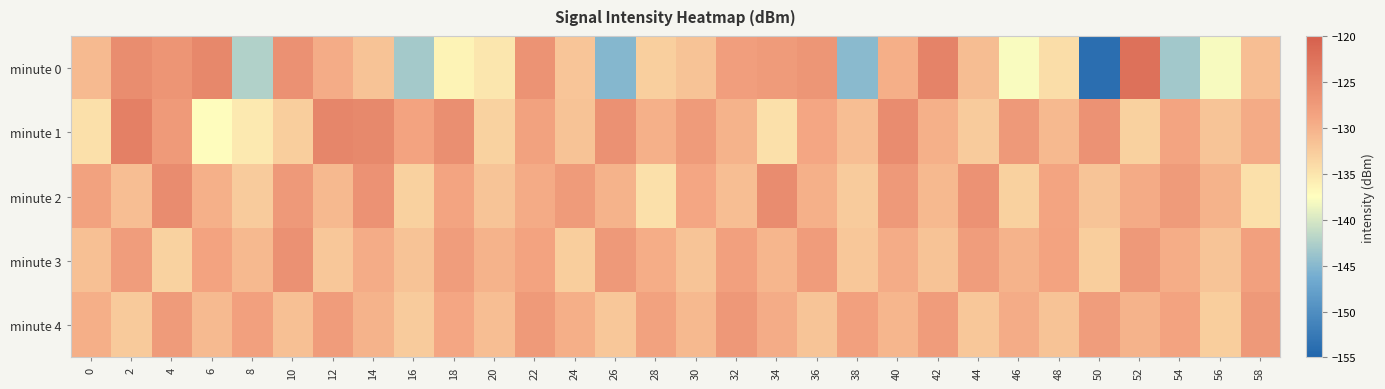

Reading right to left, transcribe all the data shown in this chart.

minute 0: 58=-131.3	56=-137.9	54=-143.3	52=-122.3	50=-153.9	48=-134.2	46=-137.8	44=-131.2	42=-124.5	40=-129.8	38=-144.8	36=-126.9	34=-127.6	32=-128.0	30=-131.7	28=-133.0	26=-145.1	24=-131.9	22=-126.6	20=-135.1	18=-136.3	16=-143.1	14=-131.6	12=-129.5	10=-126.3	8=-142.3	6=-125.1	4=-126.7	2=-125.8	0=-130.9
minute 1: 58=-129.3	56=-131.9	54=-128.7	52=-133.1	50=-126.5	48=-130.8	46=-127.3	44=-132.4	42=-129.9	40=-125.7	38=-131.2	36=-128.9	34=-134.6	32=-130.1	30=-127.6	28=-129.9	26=-126.3	24=-131.7	22=-128.4	20=-133.2	18=-126.1	16=-128.6	14=-125.2	12=-125.0	10=-132.8	8=-135.4	6=-137.3	4=-127.5	2=-124.2	0=-134.6
minute 2: 58=-134.6	56=-130.1	54=-127.6	52=-129.3	50=-131.9	48=-128.7	46=-133.1	44=-126.5	42=-130.8	40=-127.3	38=-132.4	36=-129.9	34=-125.7	32=-131.2	30=-128.9	28=-134.6	26=-130.1	24=-127.6	22=-129.3	20=-131.9	18=-128.7	16=-133.1	14=-126.5	12=-130.8	10=-127.3	8=-132.4	6=-129.9	4=-125.7	2=-131.2	0=-128.3
minute 3: 58=-128.2	56=-131.9	54=-129.7	52=-127.3	50=-132.8	48=-128.6	46=-130.2	44=-127.9	42=-131.7	40=-129.4	38=-132.1	36=-127.8	34=-130.4	32=-128.2	30=-131.9	28=-129.7	26=-127.3	24=-132.8	22=-128.6	20=-130.2	18=-127.9	16=-131.7	14=-129.4	12=-132.1	10=-126.3	8=-130.8	6=-128.6	4=-133.2	2=-127.9	0=-131.4
minute 4: 58=-127.3	56=-132.8	54=-128.6	52=-130.2	50=-127.9	48=-131.7	46=-129.4	44=-132.1	42=-127.8	40=-130.4	38=-128.2	36=-131.9	34=-129.6	32=-127.2	30=-130.8	28=-128.4	26=-132.1	24=-129.8	22=-127.5	20=-131.2	18=-128.9	16=-132.6	14=-130.1	12=-127.8	10=-131.4	8=-128.2	6=-130.9	4=-127.6	2=-132.3	0=-129.8